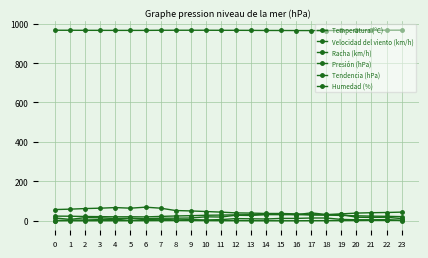

True or false: Presión (hPa) has a value of 526.9 at 18.

False